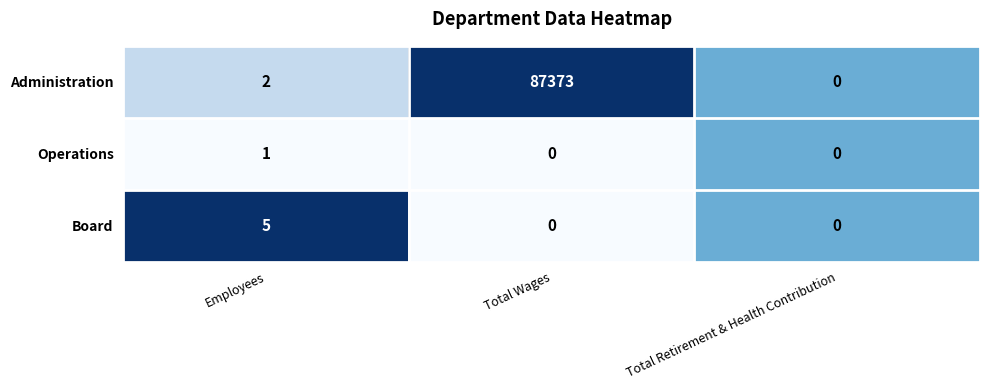

What is the total value across all series at Employees?

8